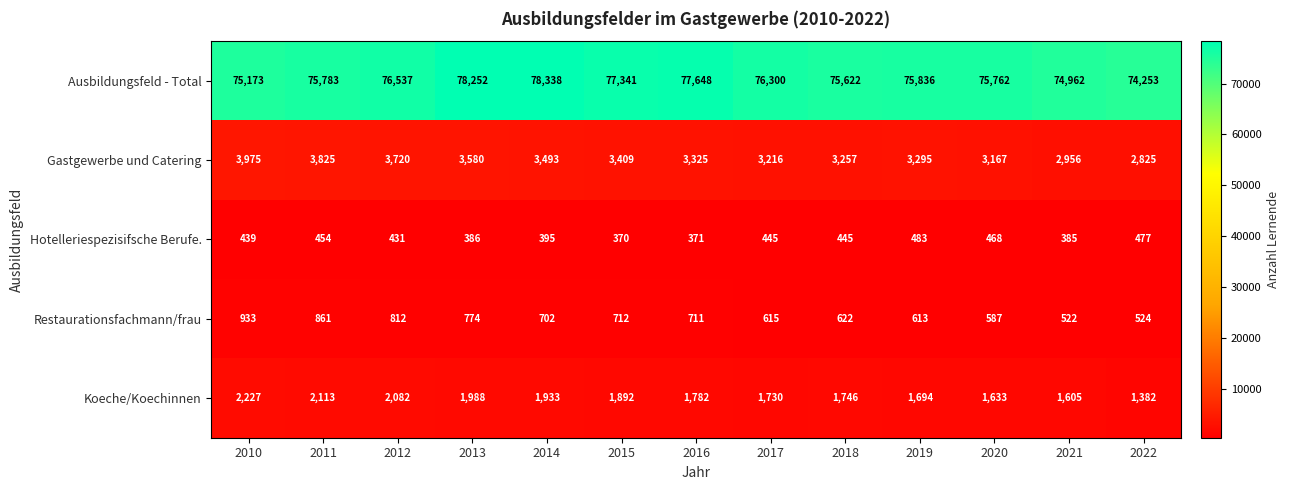

What is the maximum value for Gastgewerbe und Catering?

3975